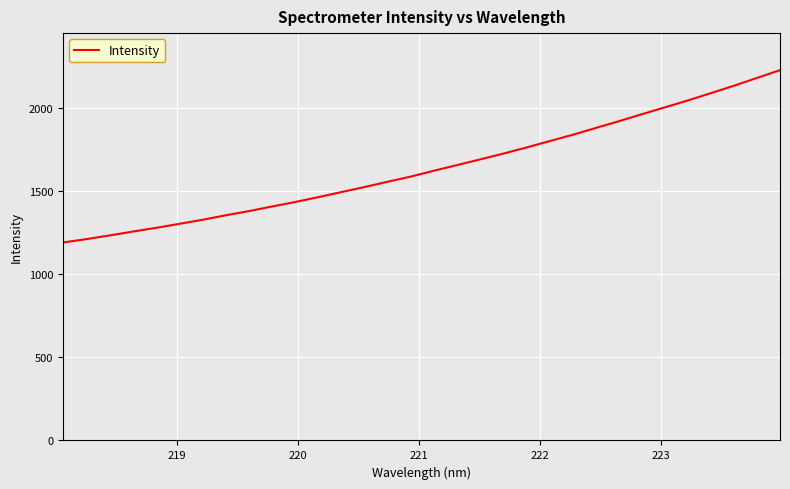

What is the average value?

1640.9